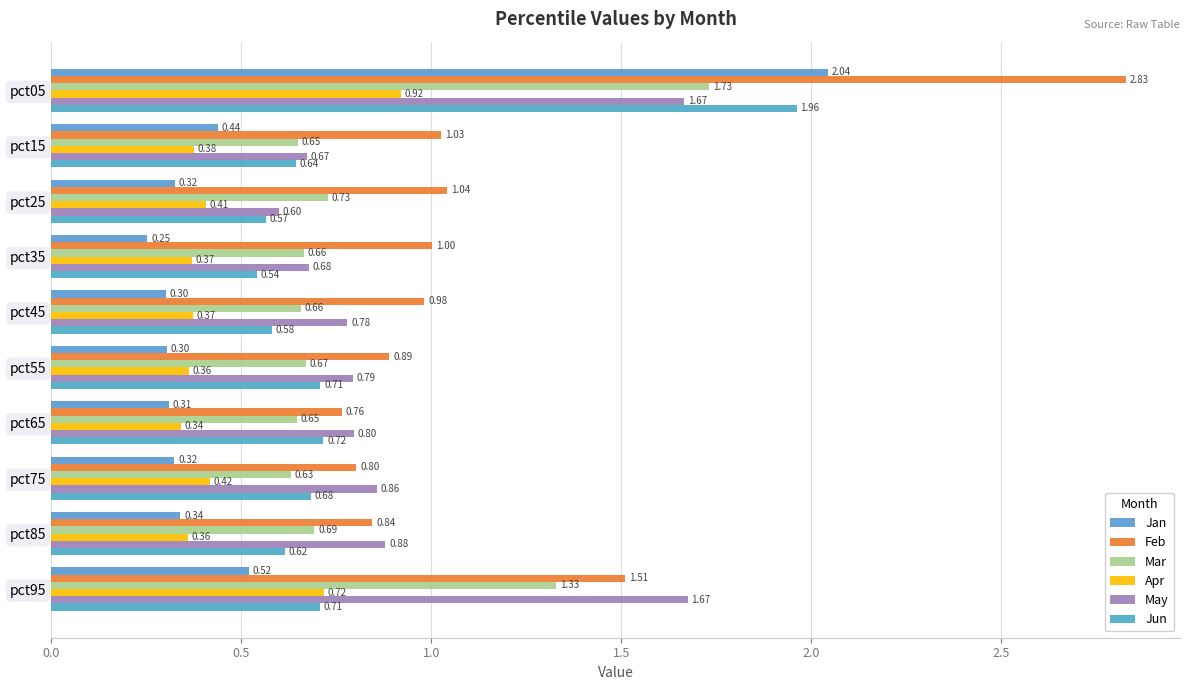

What is the difference between the second highest and second lowest values in the Jan series?

0.2